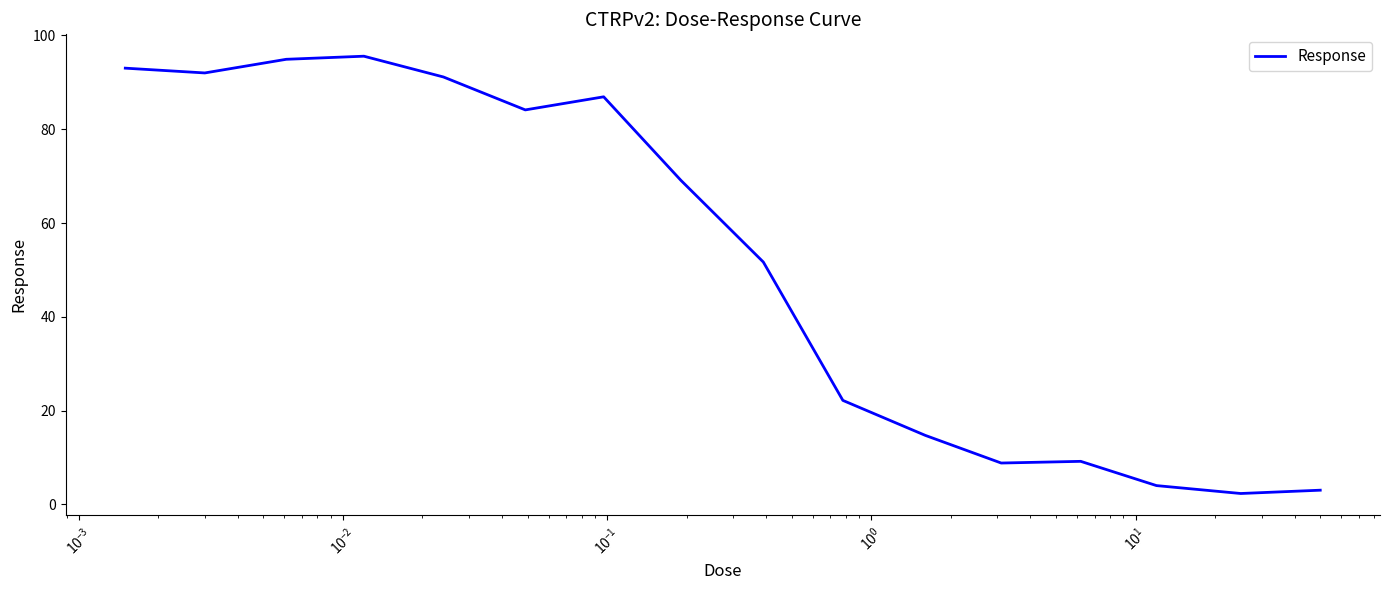

What is the difference between the maximum and minimum values?

93.2